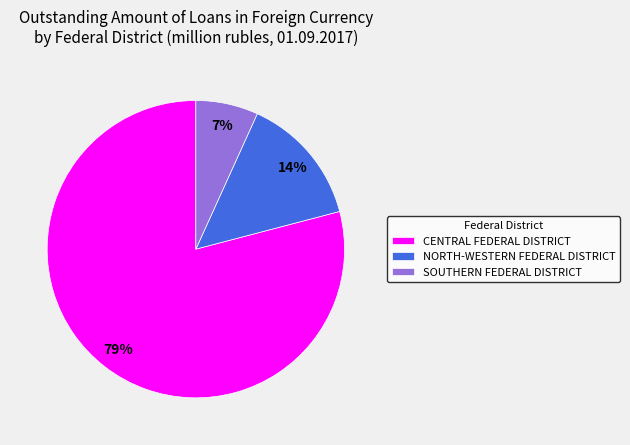

Which category has the smallest portion of the pie?

SOUTHERN FEDERAL DISTRICT